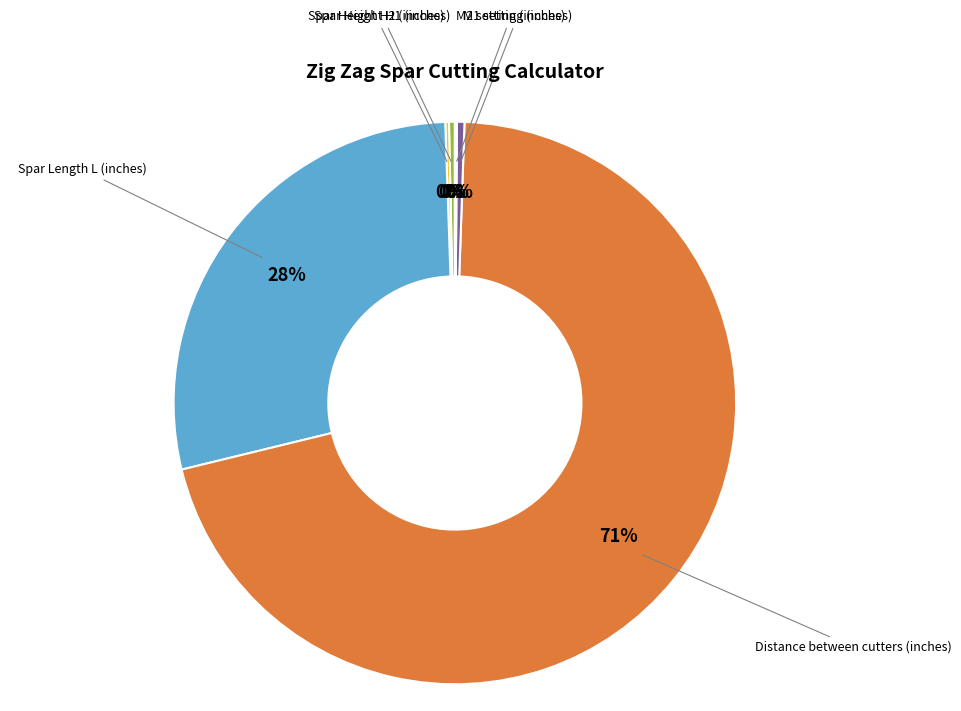

What is the majority slice?

Distance between cutters (inches)